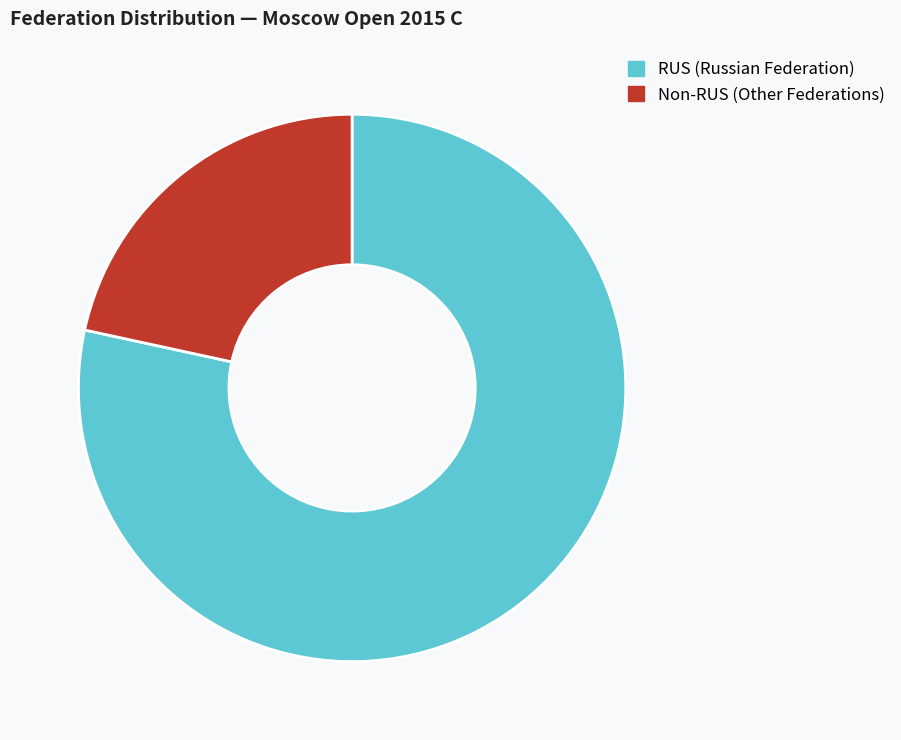

How many slices are in this pie chart?

2